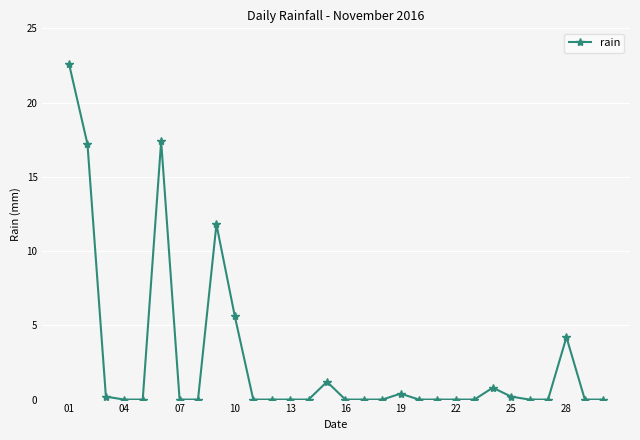

Reading left to right, list all the values displayed in this chart.

22.6	17.2	0.2	0.0	0.0	17.4	0.0	0.0	11.8	5.6	0.0	0.0	0.0	0.0	1.2	0.0	0.0	0.0	0.4	0.0	0.0	0.0	0.0	0.8	0.2	0.0	0.0	4.2	0.0	0.0